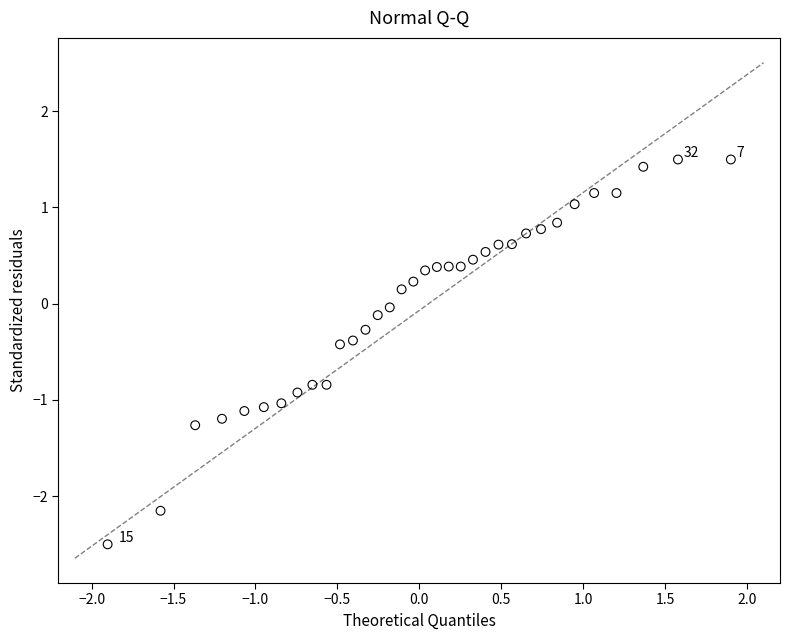

What is the range of X values (max minus min)?

3.8